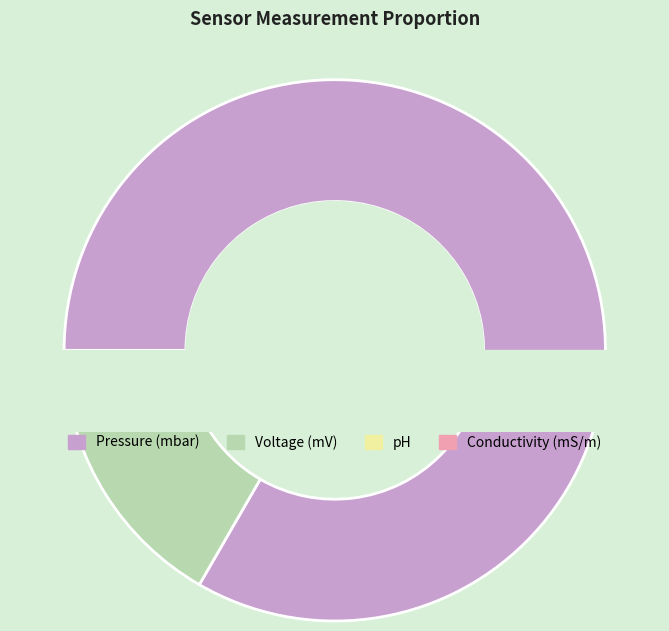

To the nearest percent, what is the average slice percentage?

25%